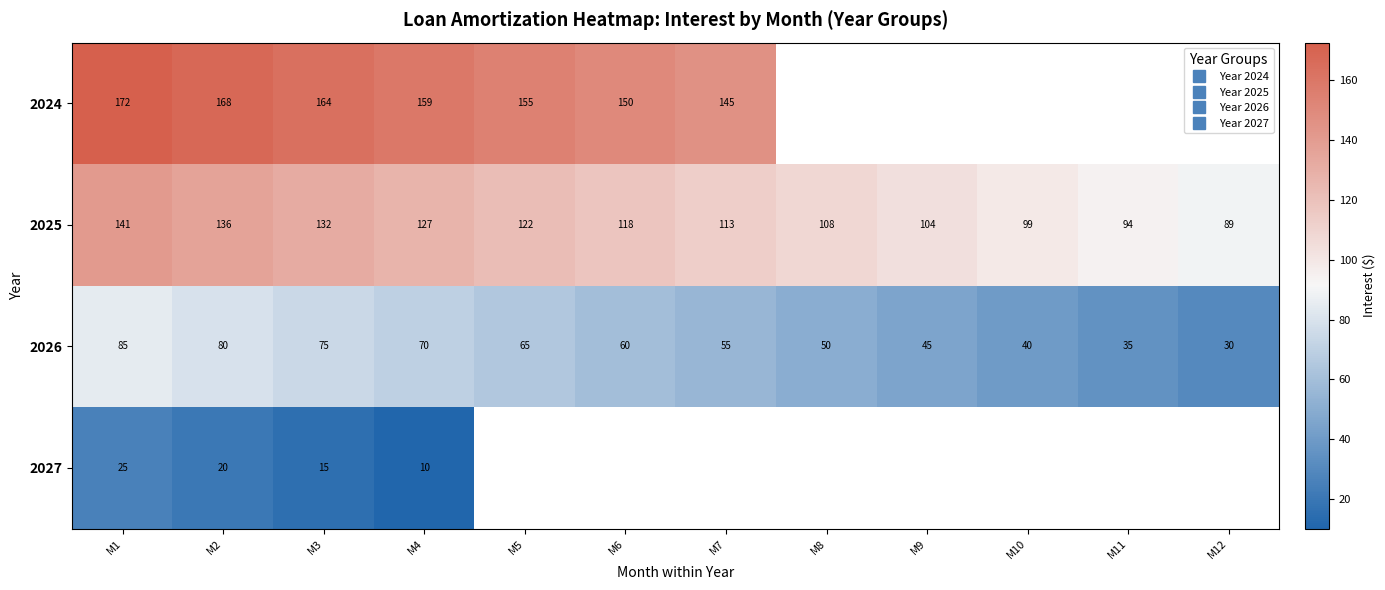

The value of 2024 at M1 is 38.5. True or false?

False